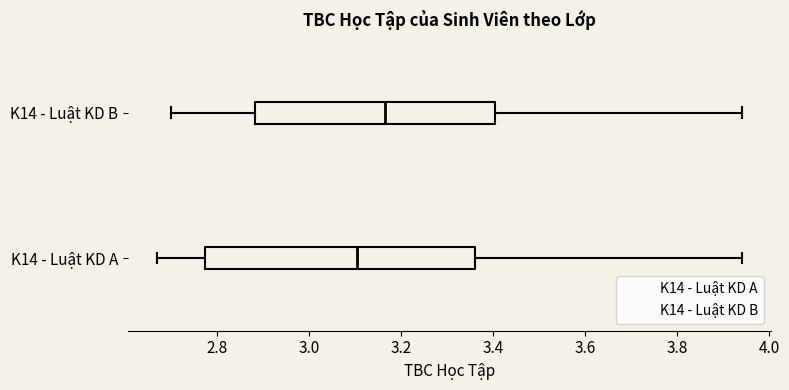

Reading bottom to top, transcribe this box plot: for each box, give where its median line is, the range the box spans, and where its two whiskers end, as read against the x-axis. The values are not printed on the chart, so give them approximately, as read against the axis.

K14 - Luật KD A: median 3.10, box 2.78 to 3.36, whiskers 2.68 to 3.94
K14 - Luật KD B: median 3.16, box 2.88 to 3.40, whiskers 2.70 to 3.94